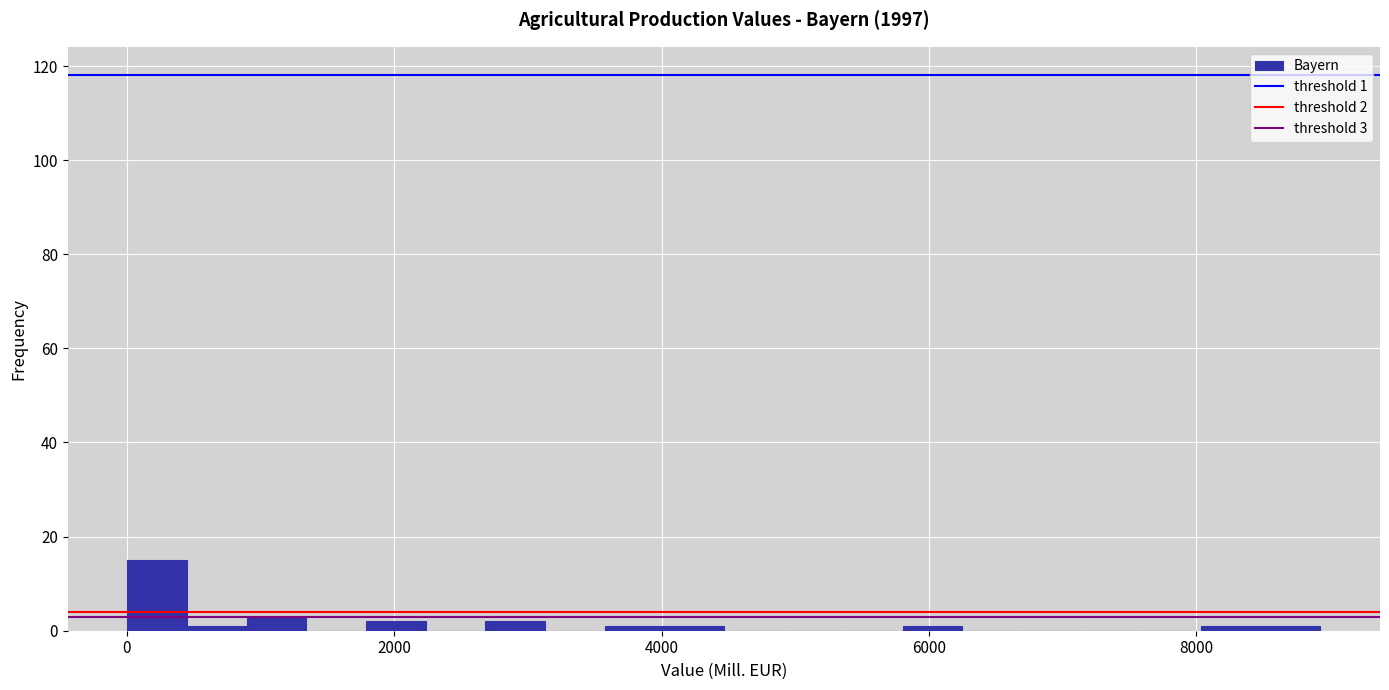

Read against the x-axis, roughly where is the centre of the tallest bar?

200